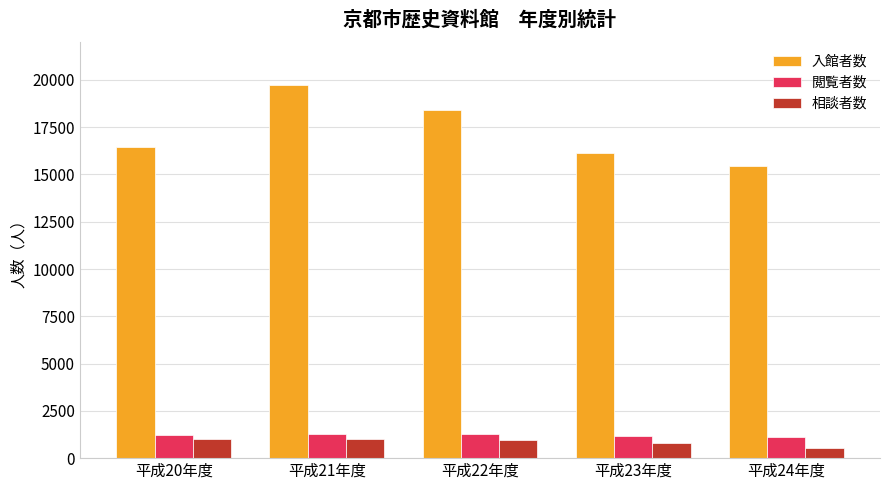

What is the sum of the 入館者数 values at 平成20年度 and 平成24年度?

31886